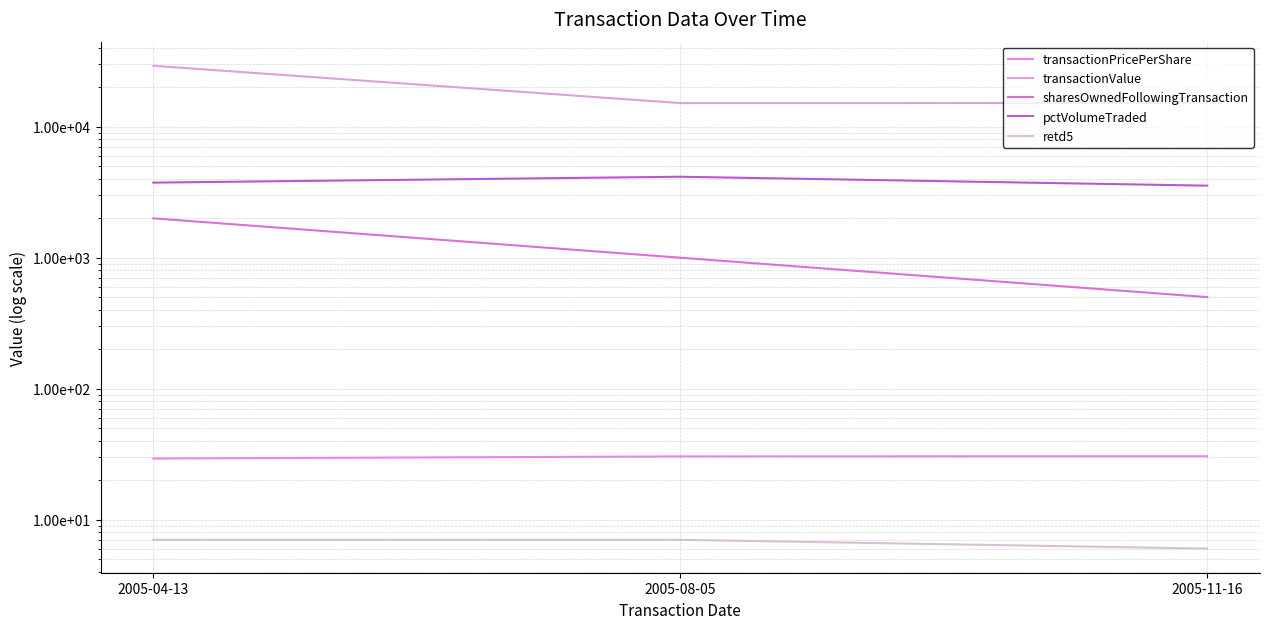

The transactionValue series shows 52016.7 at 2005-04-13. True or false?

False